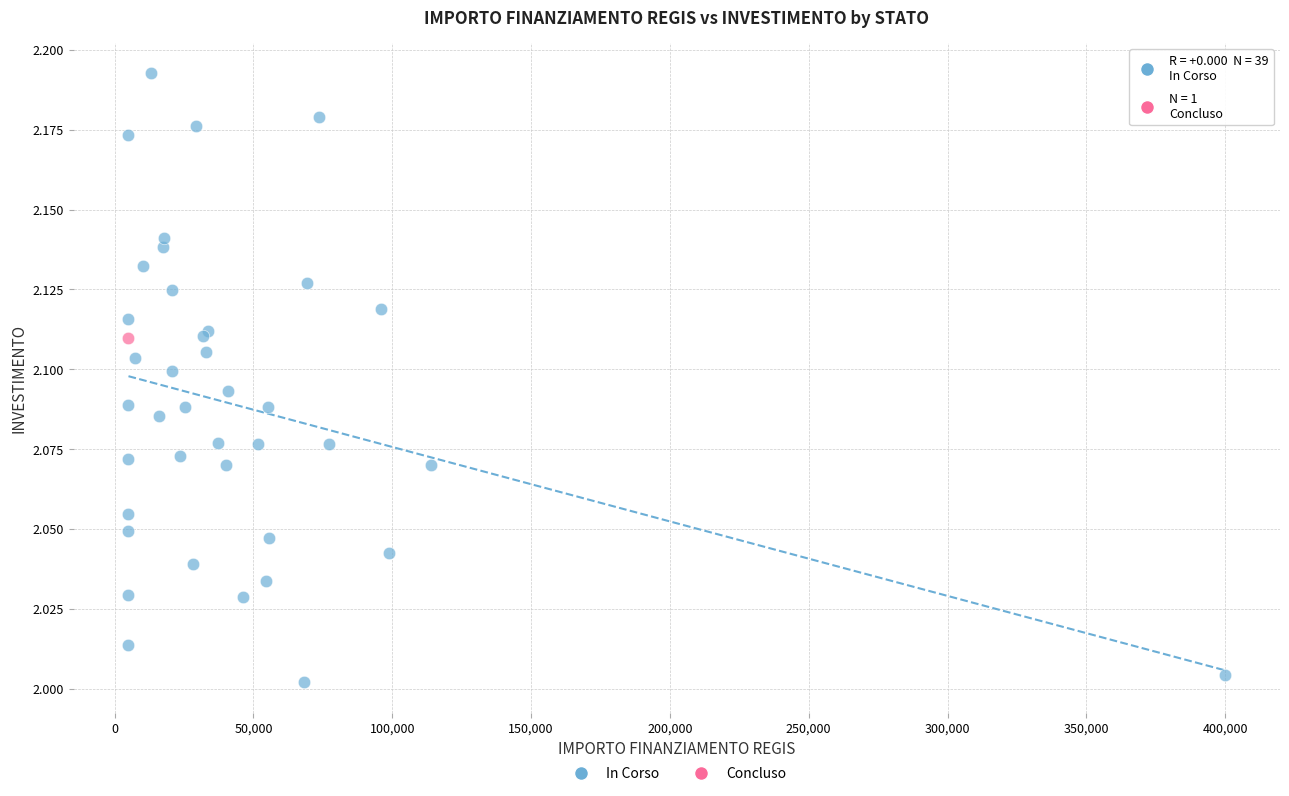

What are all the series names shown in the legend?

In Corso, Concluso